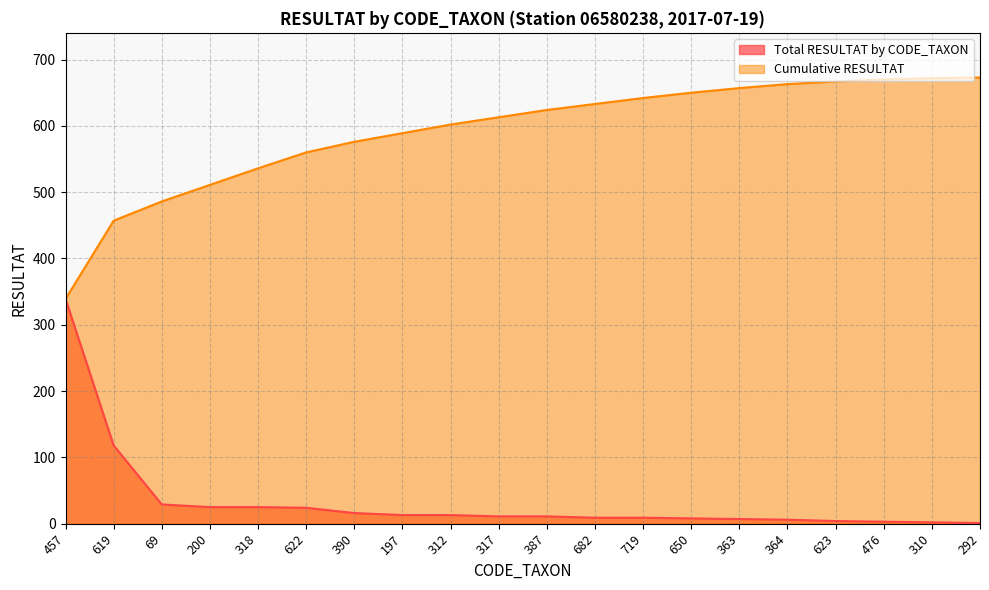

Reading right to left, transcribe all the data shown in this chart.

Total RESULTAT by CODE_TAXON: 292=1	310=2	476=3	623=4	364=6	363=7	650=8	719=9	682=9	387=11	317=11	312=13	197=13	390=16	622=24	318=25	200=25	69=29	619=118	457=339
Cumulative RESULTAT: 292=673	310=672	476=670	623=667	364=663	363=657	650=650	719=642	682=633	387=624	317=613	312=602	197=589	390=576	622=560	318=536	200=511	69=486	619=457	457=339